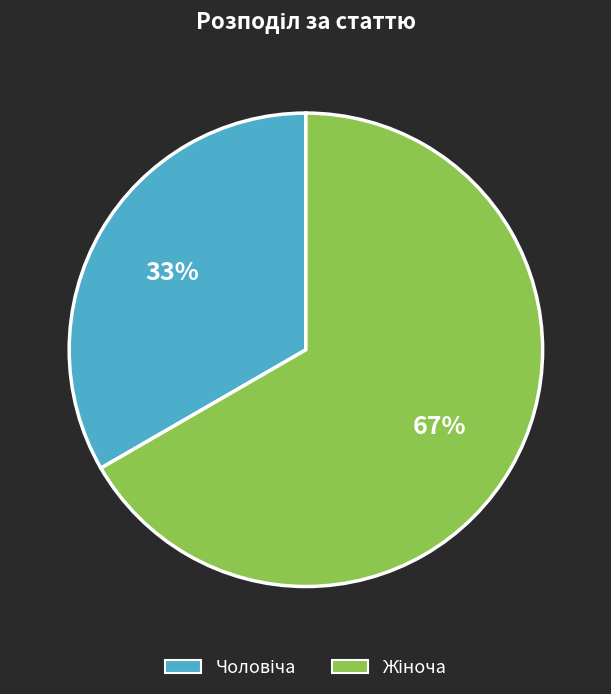

To the nearest percent, what is the average slice percentage?

50%